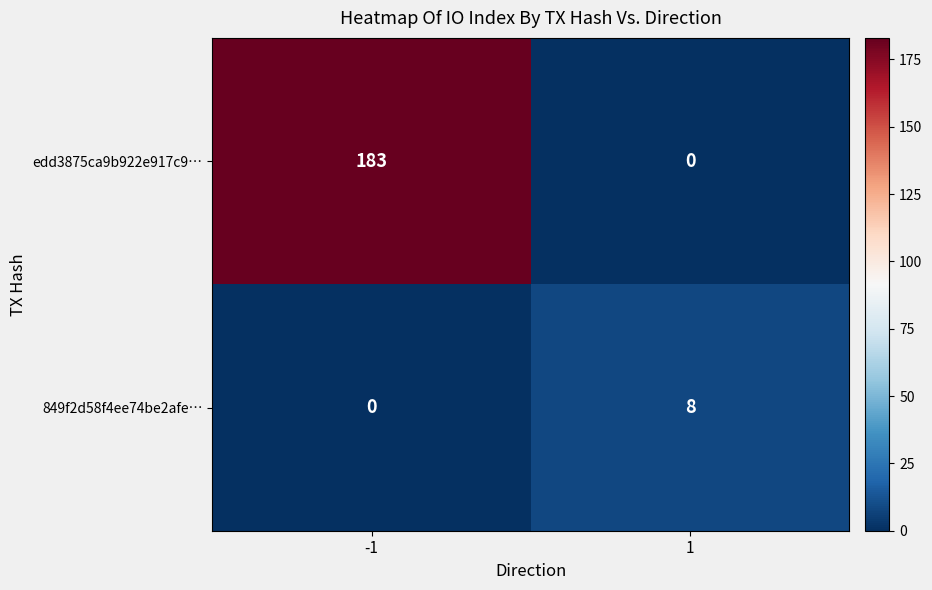

Count the number of categories in the chart.

2